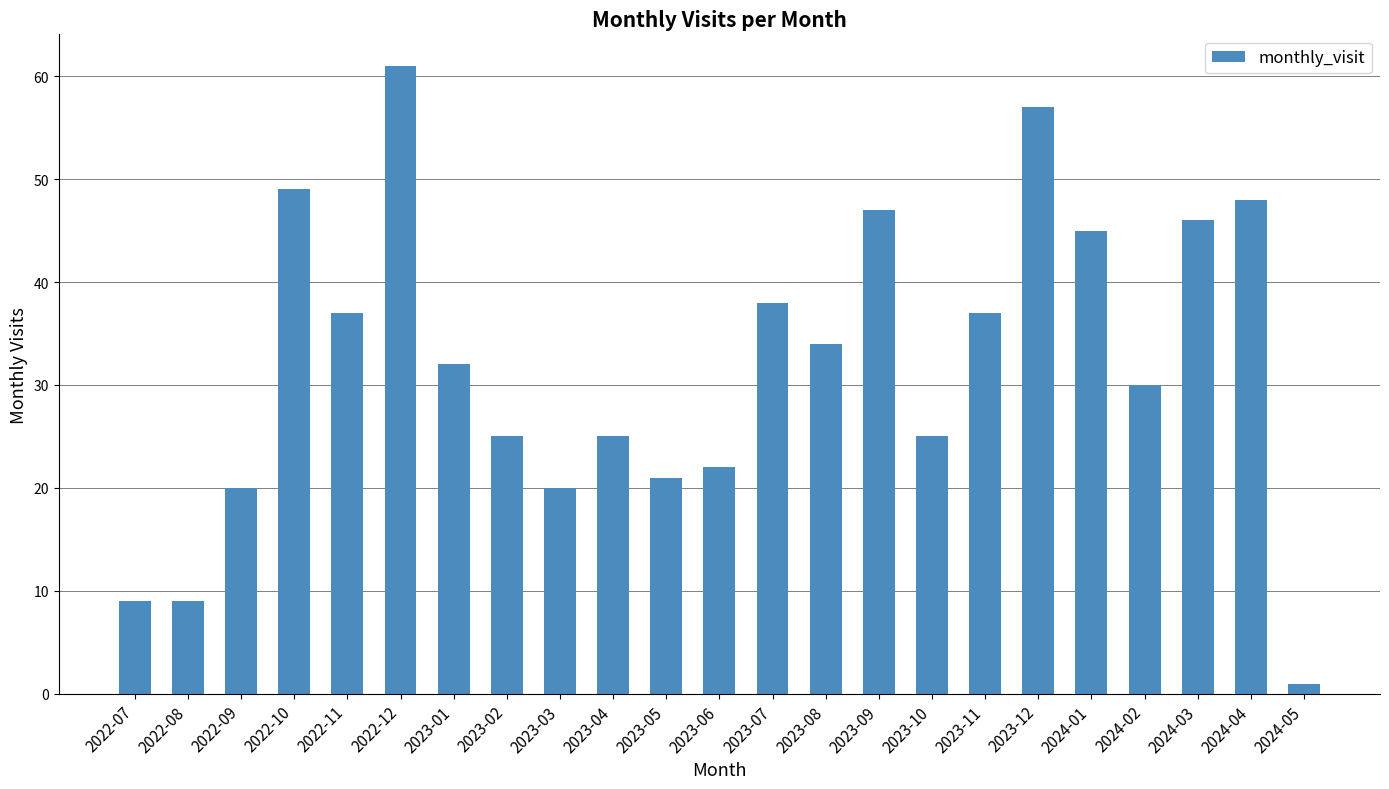

What position from the right is 2023-06?

12